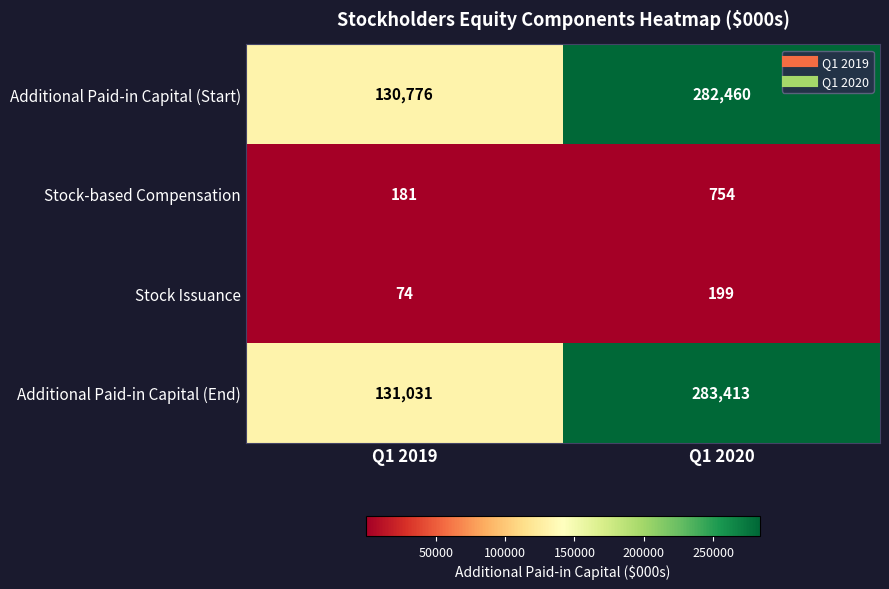

What is the smallest value displayed?

74